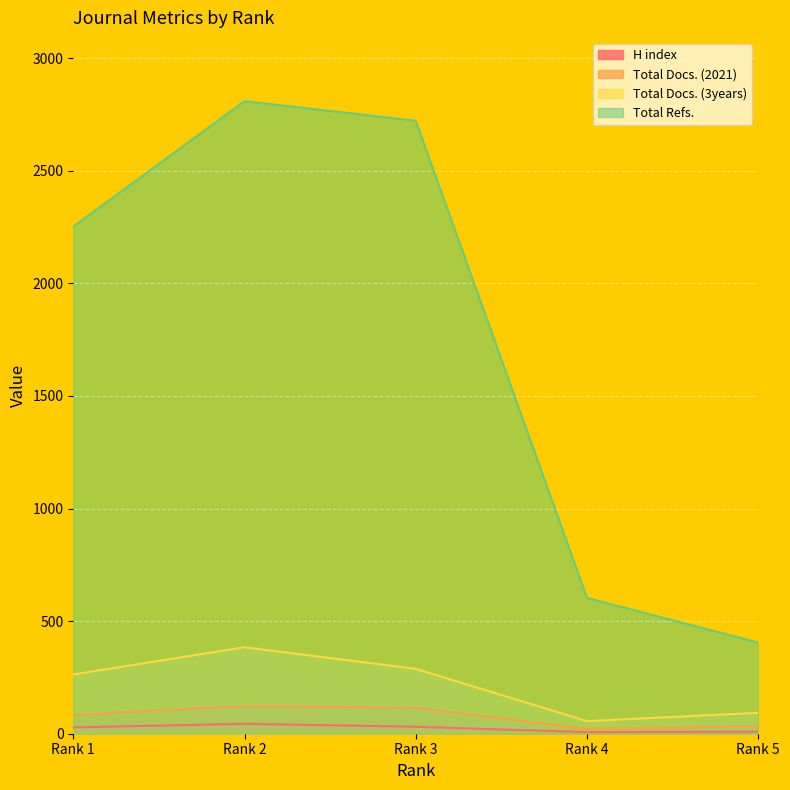

At which category is the sum across all series the highest?

Rank 2